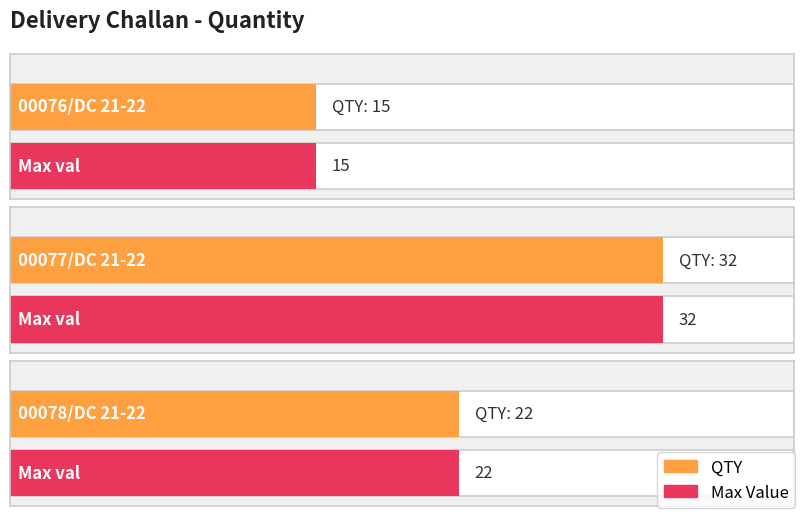

What is the label of the 1st bar from the right?

00078/DC 21-22